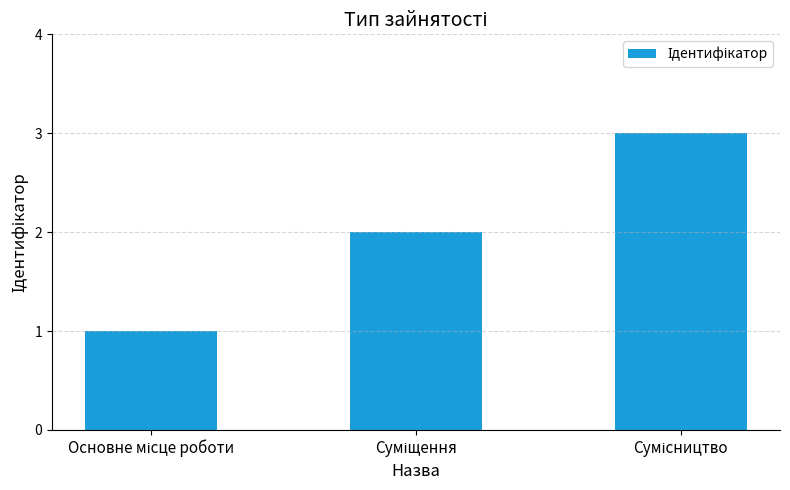

What is the greatest value displayed?

3